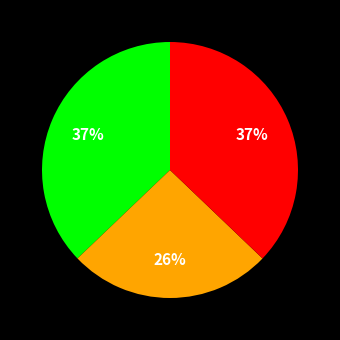

Is there a majority slice in this chart?

No